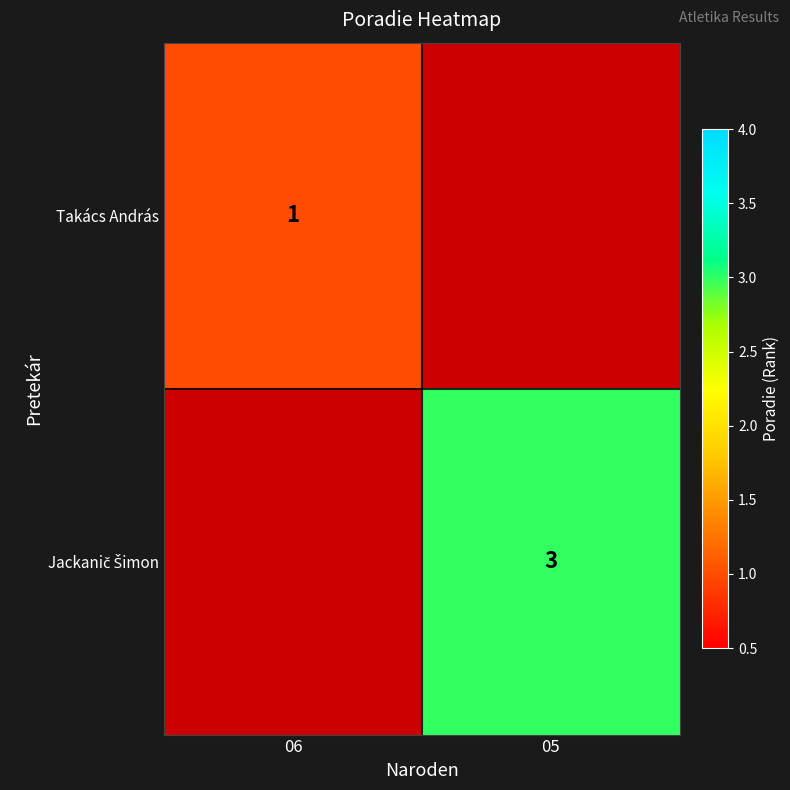

Between 06 and 05, which is larger?

05